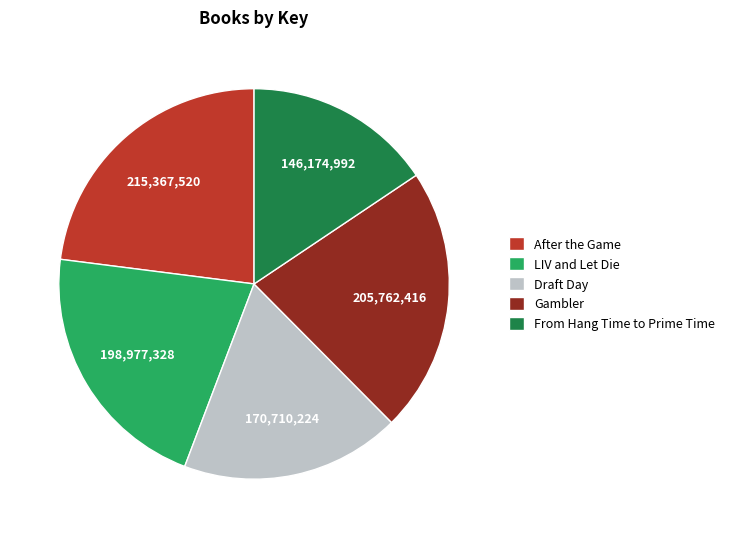

Is the sum of After the Game and Draft Day greater than half?

No